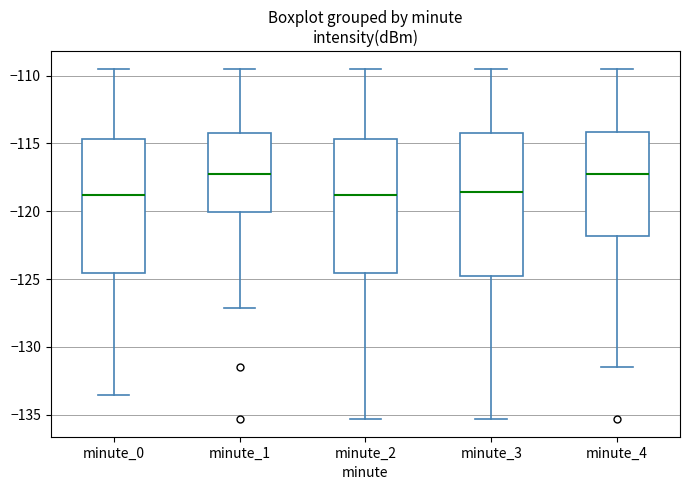

Comparing the boxes themselves (not the whiskers), which one is the tallest?

minute_3